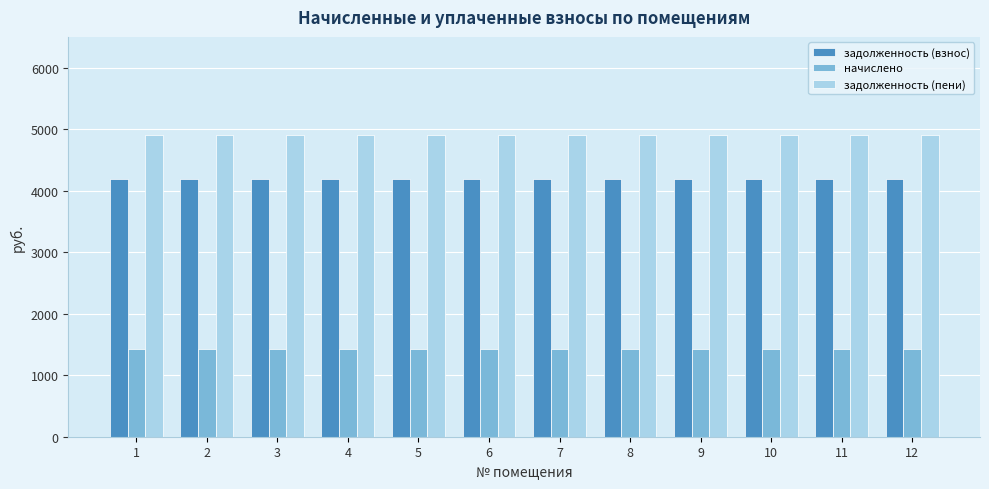

The задолженность (взнос) series shows 4185.4 at 4. True or false?

True